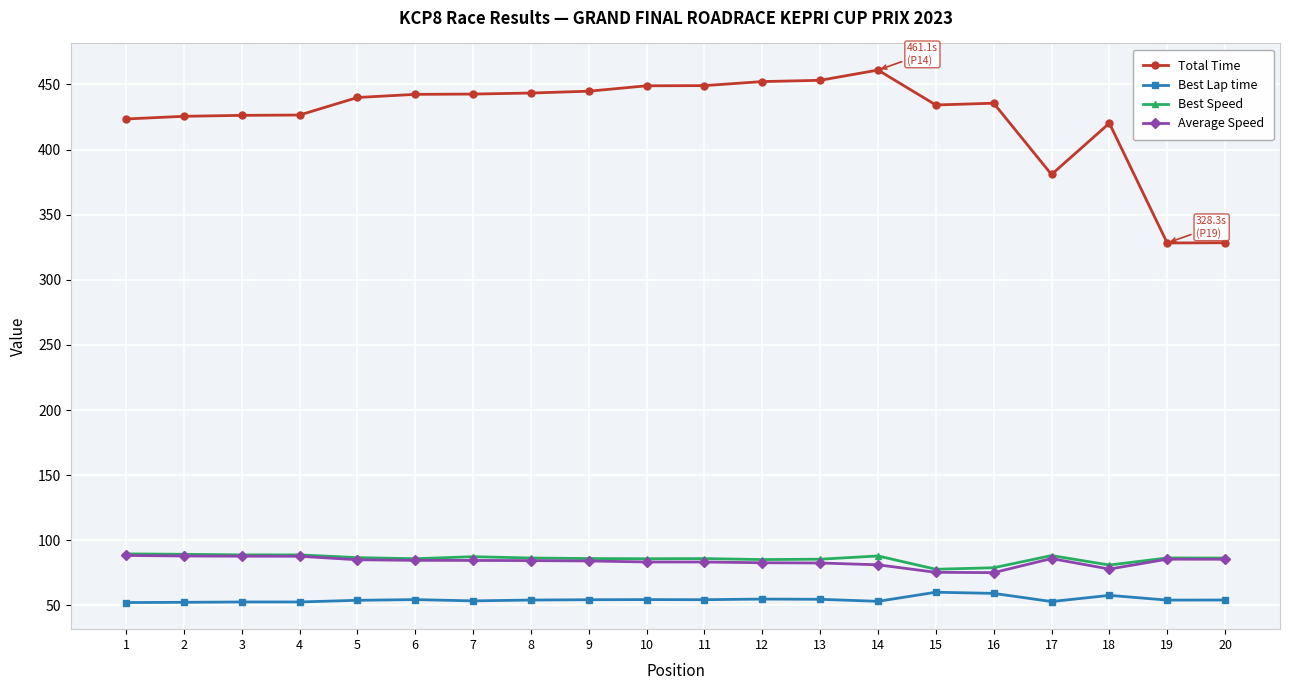

Which series changed the most between 18 and 19?

Total Time